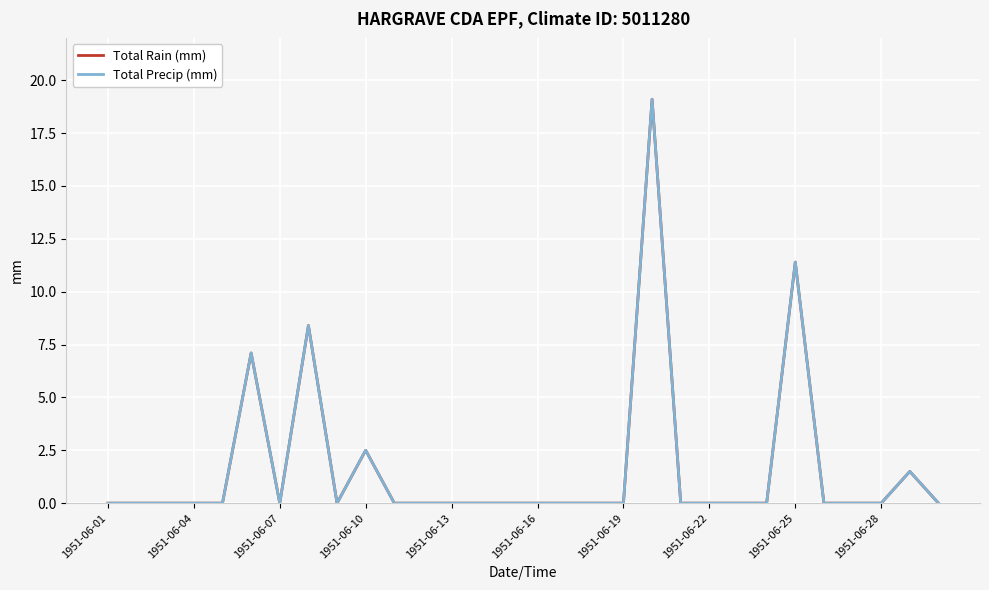

Does the chart have visible grid lines?

Yes